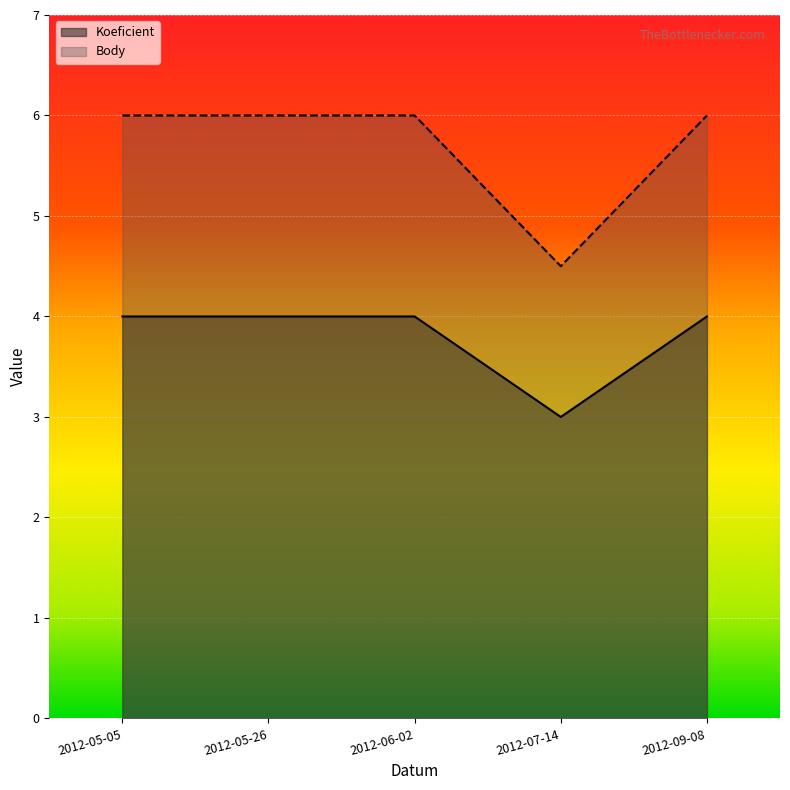

Count the number of categories in the chart.

5